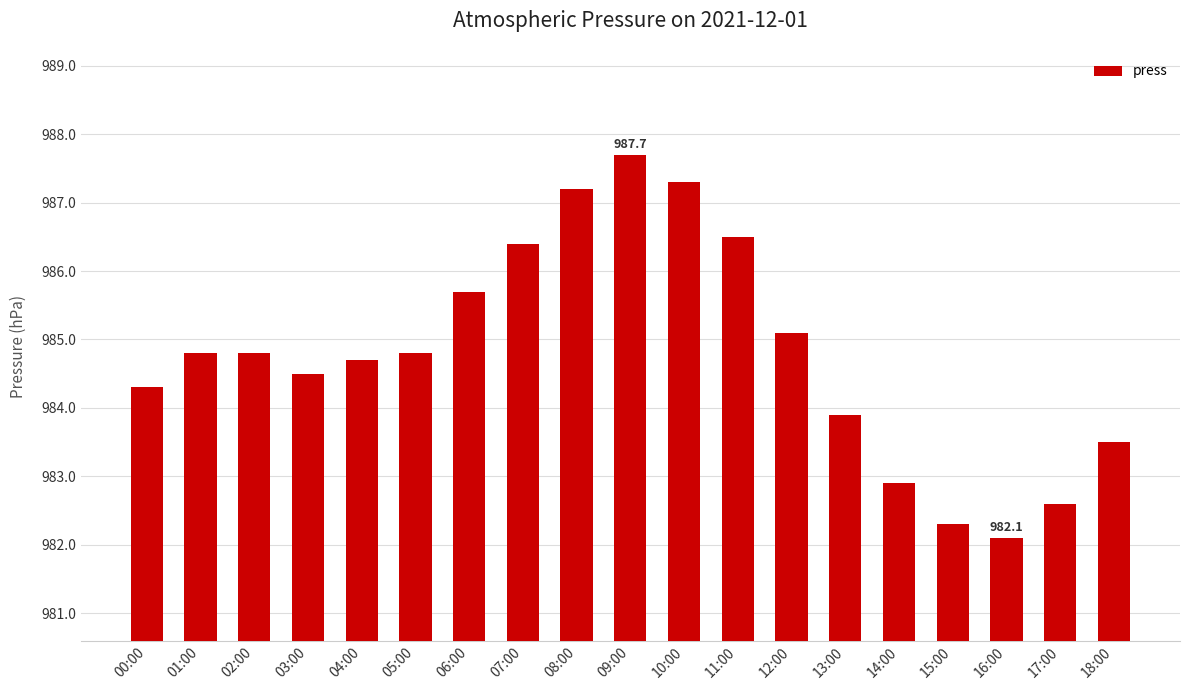

What is the ratio of the value at 06:00 to the value at 11:00?

1.0